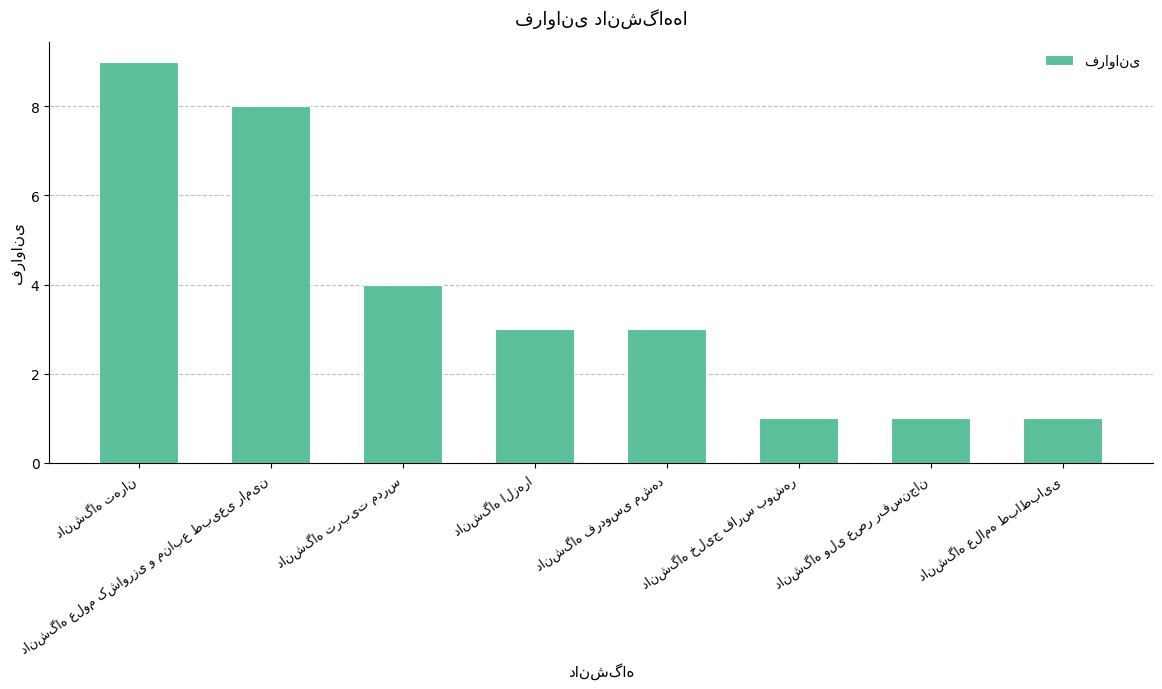

What is the greatest value displayed?

9